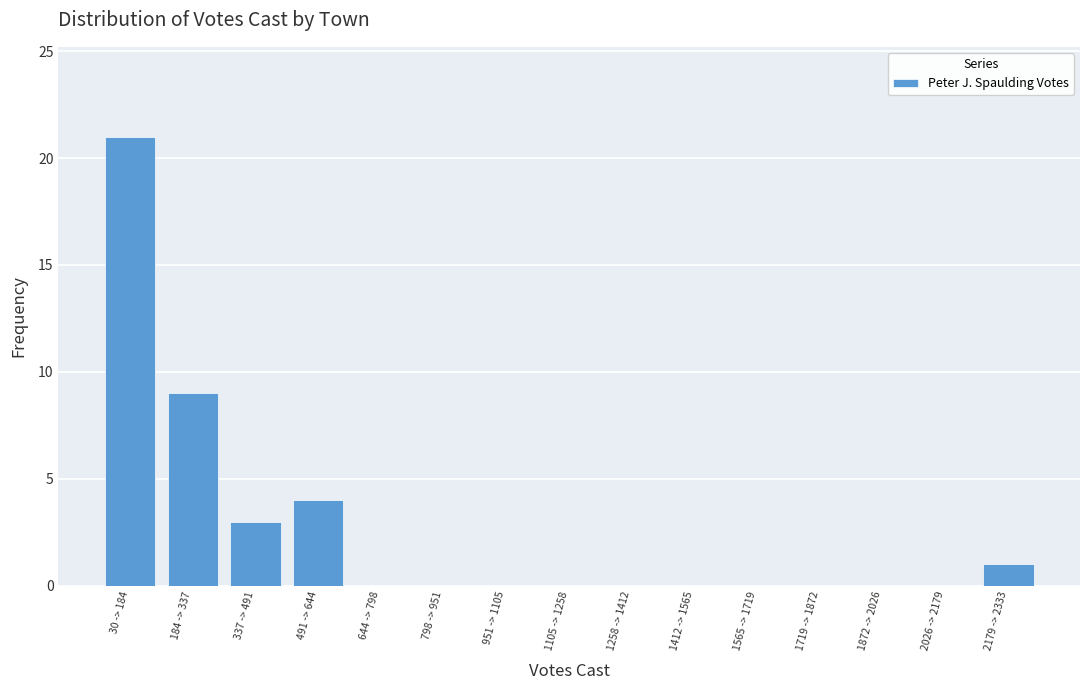

Reading left to right, list all the values displayed in this chart.

30 -> 184=21	184 -> 337=9	337 -> 491=3	491 -> 644=4	644 -> 798=0	798 -> 951=0	951 -> 1105=0	1105 -> 1258=0	1258 -> 1412=0	1412 -> 1565=0	1565 -> 1719=0	1719 -> 1872=0	1872 -> 2026=0	2026 -> 2179=0	2179 -> 2333=1